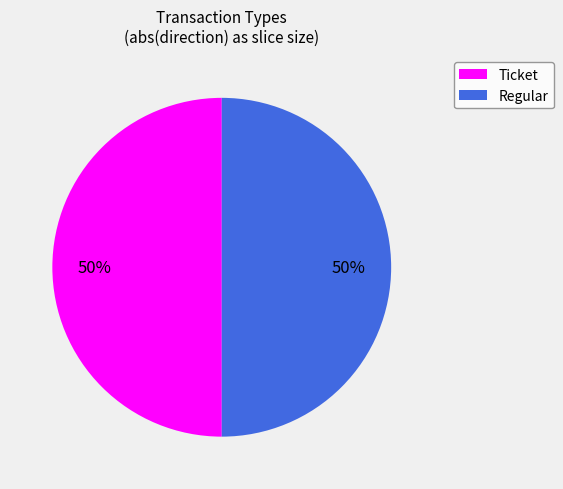

Is the sum of Regular and Ticket greater than half?

Yes